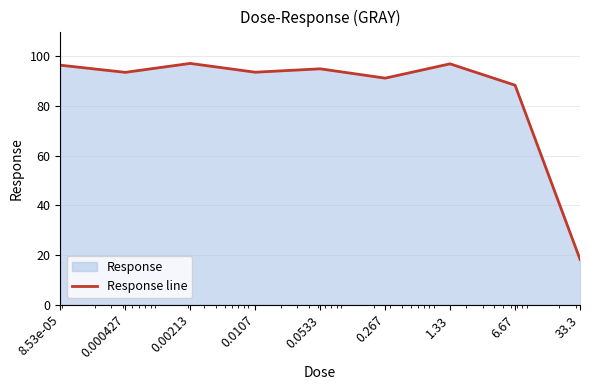

Does the chart display data point markers on the line(s)?

No